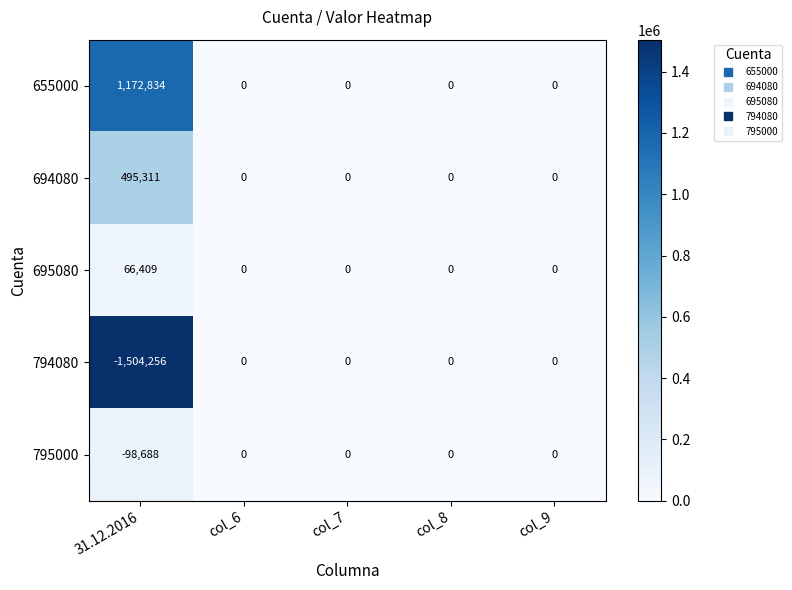

The 695080 series shows 0 at col_8. True or false?

True